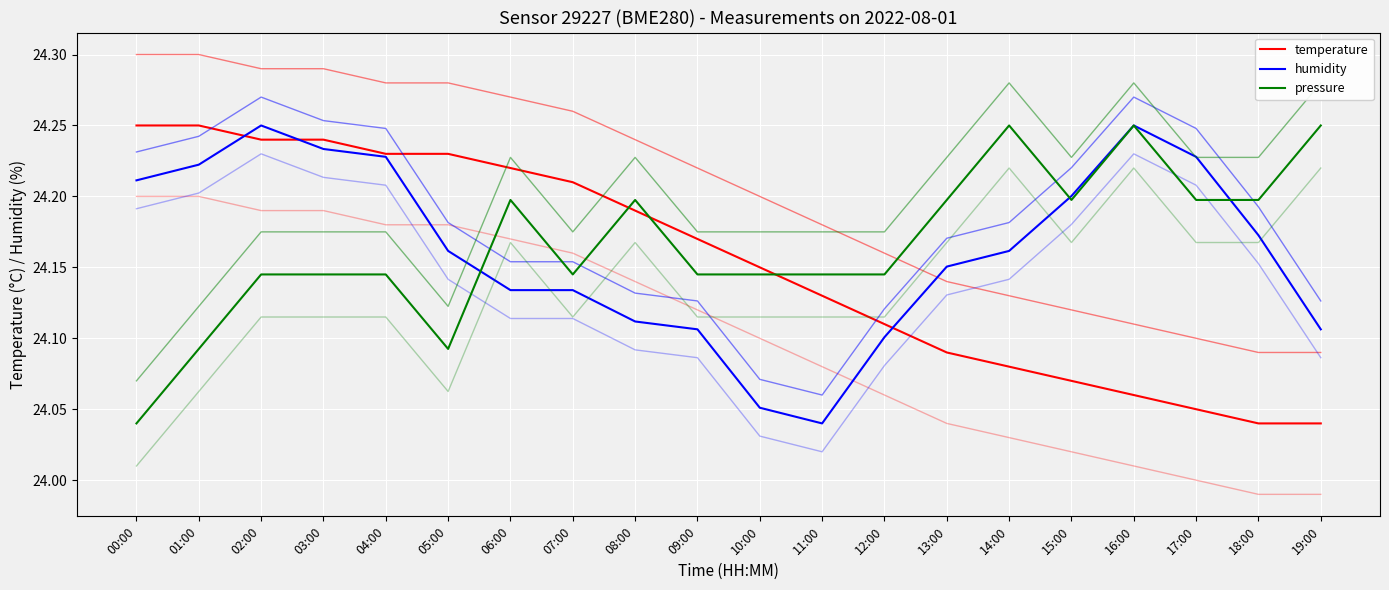

Reading left to right, transcribe all the data shown in this chart.

temperature: 00:00=24.2	01:00=24.2	02:00=24.2	03:00=24.2	04:00=24.2	05:00=24.2	06:00=24.2	07:00=24.2	08:00=24.2	09:00=24.2	10:00=24.1	11:00=24.1	12:00=24.1	13:00=24.1	14:00=24.1	15:00=24.1	16:00=24.1	17:00=24.1	18:00=24.0	19:00=24.0
humidity: 00:00=24.2	01:00=24.2	02:00=24.2	03:00=24.2	04:00=24.2	05:00=24.2	06:00=24.1	07:00=24.1	08:00=24.1	09:00=24.1	10:00=24.1	11:00=24.0	12:00=24.1	13:00=24.2	14:00=24.2	15:00=24.2	16:00=24.2	17:00=24.2	18:00=24.2	19:00=24.1
pressure: 00:00=24.0	01:00=24.1	02:00=24.1	03:00=24.1	04:00=24.1	05:00=24.1	06:00=24.2	07:00=24.1	08:00=24.2	09:00=24.1	10:00=24.1	11:00=24.1	12:00=24.1	13:00=24.2	14:00=24.2	15:00=24.2	16:00=24.2	17:00=24.2	18:00=24.2	19:00=24.2